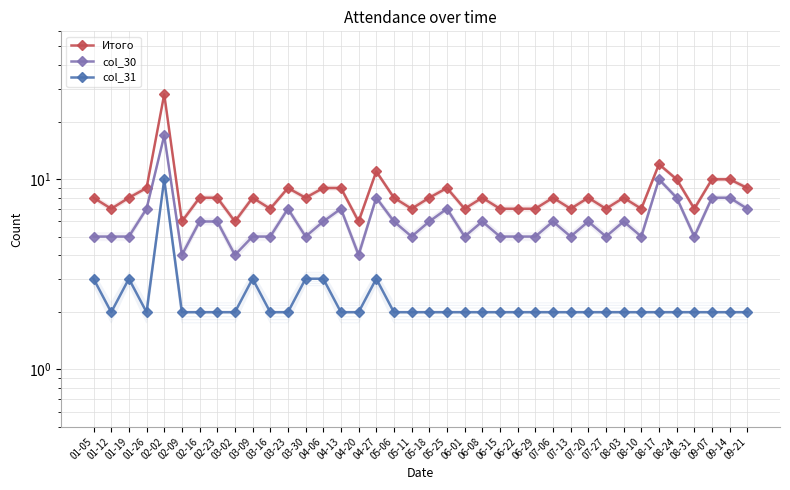

Rank the categories by col_31 value from highest to lowest.

02-02, 01-05, 01-19, 03-09, 03-30, 04-06, 04-27, 01-12, 01-26, 02-09, 02-16, 02-23, 03-02, 03-16, 03-23, 04-13, 04-20, 05-06, 05-11, 05-18, 05-25, 06-01, 06-08, 06-15, 06-22, 06-29, 07-06, 07-13, 07-20, 07-27, 08-03, 08-10, 08-17, 08-24, 08-31, 09-07, 09-14, 09-21